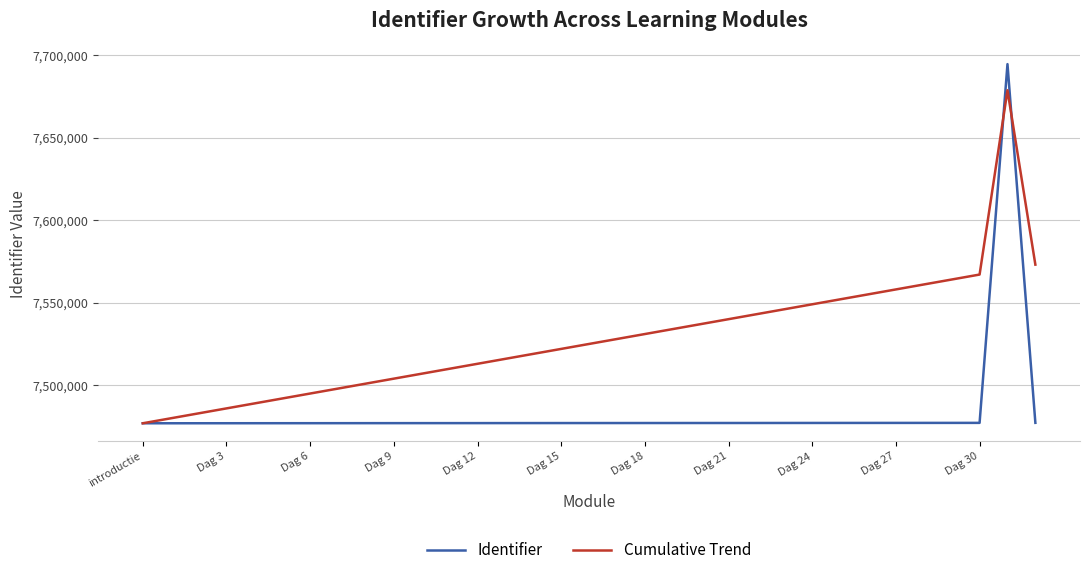

List the series in order of their peak value, highest first.

Identifier, Cumulative Trend